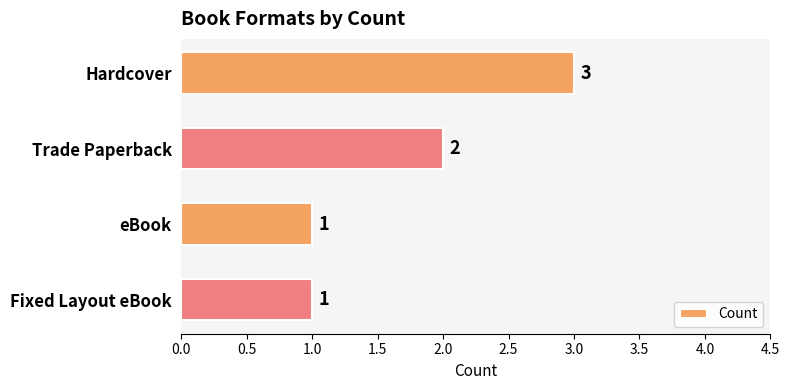

How many values are between 1 and 3?

4